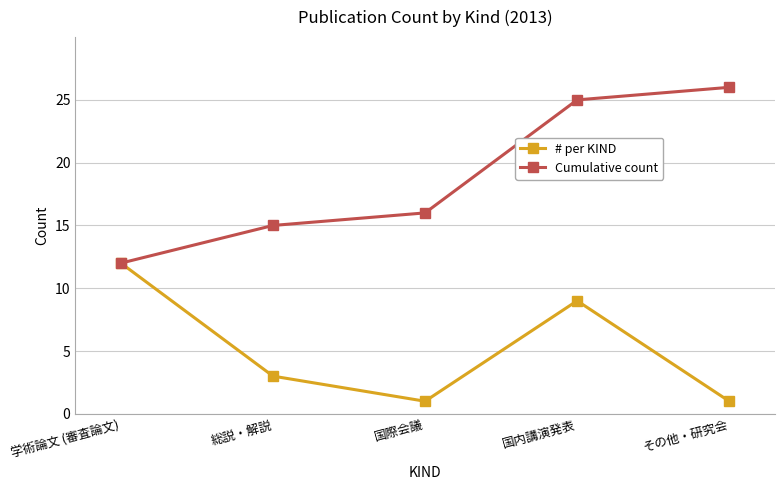

What is the approximate value of Cumulative count at その他・研究会, to the nearest 10?

30